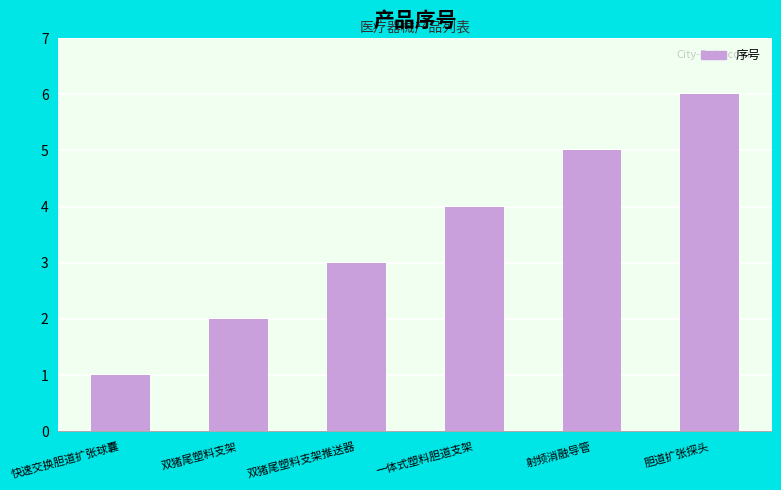

Reading left to right, transcribe all the data shown in this chart.

1	2	3	4	5	6